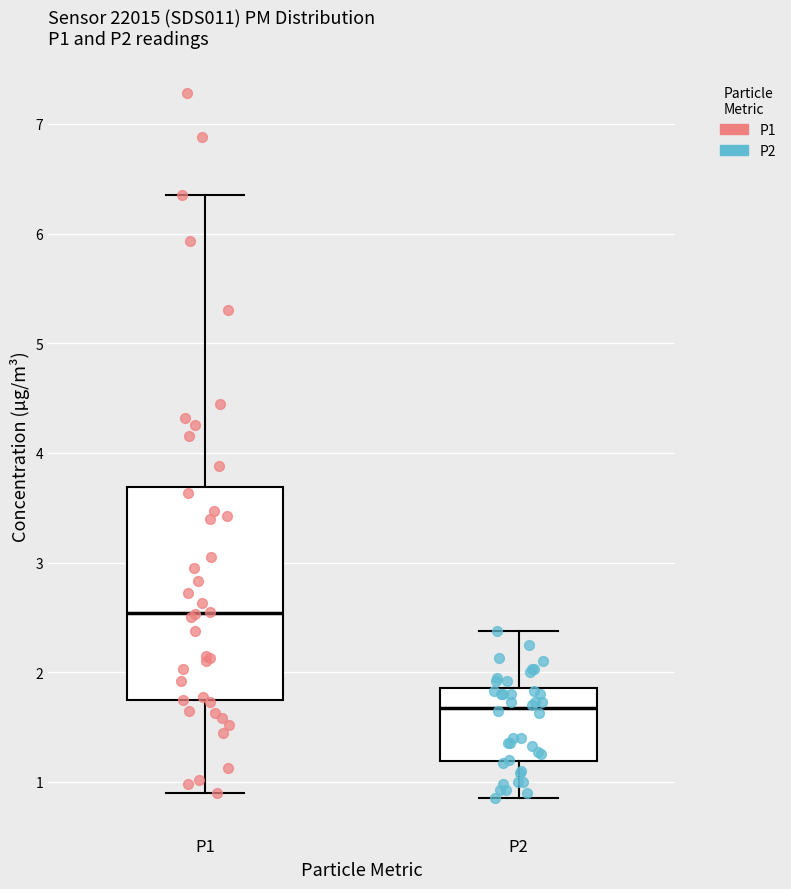

Which box has the lowest median line?

P2